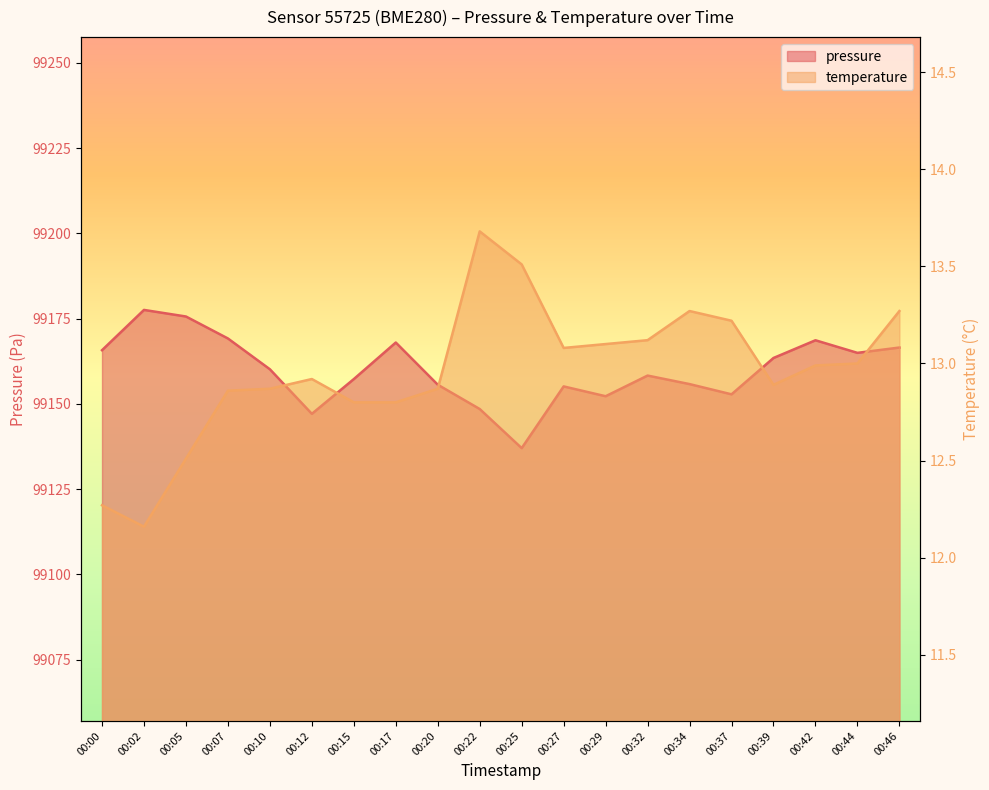

What is the sum of all temperature values?

259.2